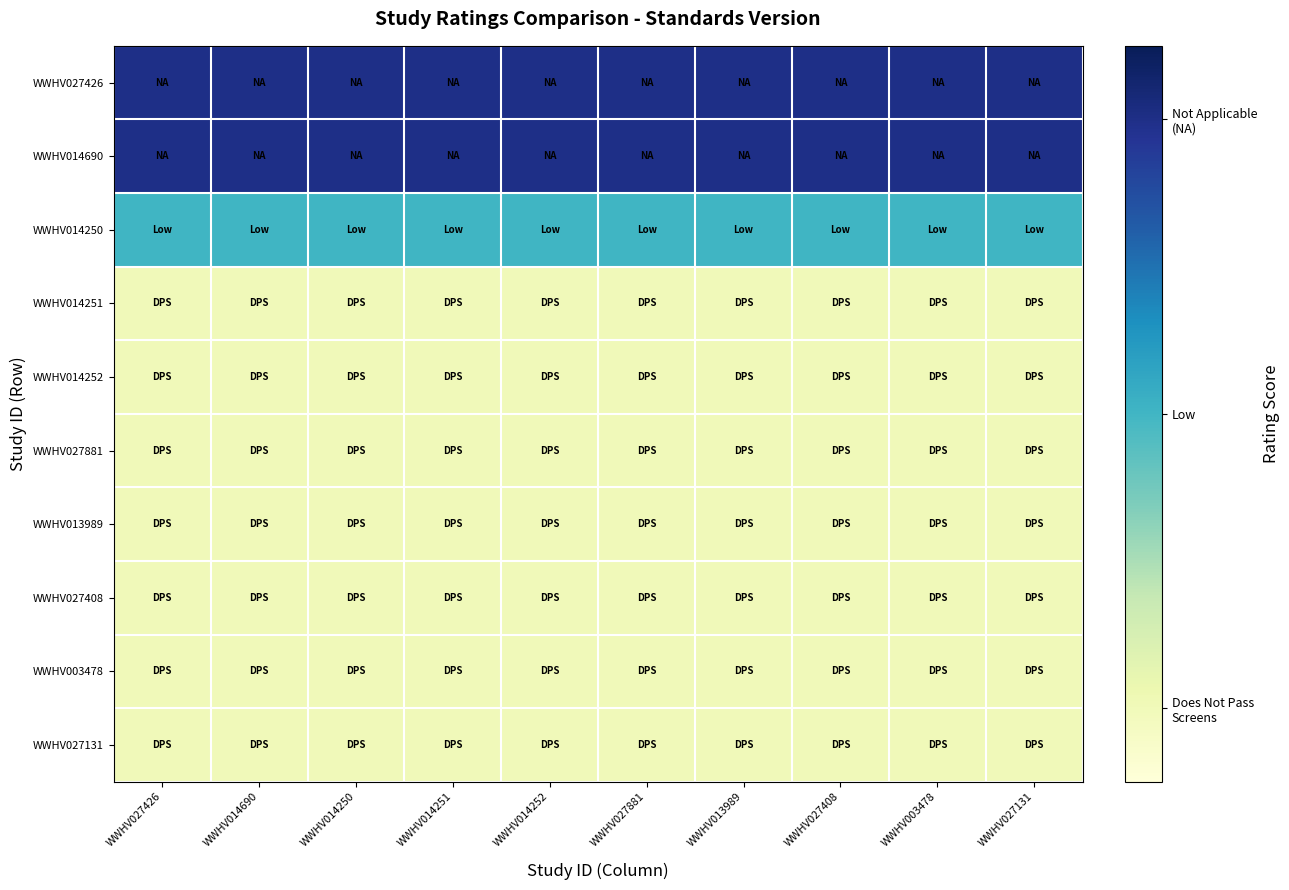

Reading right to left, list all the values displayed in this chart.

WWHV027426: WWHV027131=0.9	WWHV003478=0.9	WWHV027408=0.9	WWHV013989=0.9	WWHV027881=0.9	WWHV014252=0.9	WWHV014251=0.9	WWHV014250=0.9	WWHV014690=0.9	WWHV027426=0.9
WWHV014690: WWHV027131=0.9	WWHV003478=0.9	WWHV027408=0.9	WWHV013989=0.9	WWHV027881=0.9	WWHV014252=0.9	WWHV014251=0.9	WWHV014250=0.9	WWHV014690=0.9	WWHV027426=0.9
WWHV014250: WWHV027131=0.5	WWHV003478=0.5	WWHV027408=0.5	WWHV013989=0.5	WWHV027881=0.5	WWHV014252=0.5	WWHV014251=0.5	WWHV014250=0.5	WWHV014690=0.5	WWHV027426=0.5
WWHV014251: WWHV027131=0.1	WWHV003478=0.1	WWHV027408=0.1	WWHV013989=0.1	WWHV027881=0.1	WWHV014252=0.1	WWHV014251=0.1	WWHV014250=0.1	WWHV014690=0.1	WWHV027426=0.1
WWHV014252: WWHV027131=0.1	WWHV003478=0.1	WWHV027408=0.1	WWHV013989=0.1	WWHV027881=0.1	WWHV014252=0.1	WWHV014251=0.1	WWHV014250=0.1	WWHV014690=0.1	WWHV027426=0.1
WWHV027881: WWHV027131=0.1	WWHV003478=0.1	WWHV027408=0.1	WWHV013989=0.1	WWHV027881=0.1	WWHV014252=0.1	WWHV014251=0.1	WWHV014250=0.1	WWHV014690=0.1	WWHV027426=0.1
WWHV013989: WWHV027131=0.1	WWHV003478=0.1	WWHV027408=0.1	WWHV013989=0.1	WWHV027881=0.1	WWHV014252=0.1	WWHV014251=0.1	WWHV014250=0.1	WWHV014690=0.1	WWHV027426=0.1
WWHV027408: WWHV027131=0.1	WWHV003478=0.1	WWHV027408=0.1	WWHV013989=0.1	WWHV027881=0.1	WWHV014252=0.1	WWHV014251=0.1	WWHV014250=0.1	WWHV014690=0.1	WWHV027426=0.1
WWHV003478: WWHV027131=0.1	WWHV003478=0.1	WWHV027408=0.1	WWHV013989=0.1	WWHV027881=0.1	WWHV014252=0.1	WWHV014251=0.1	WWHV014250=0.1	WWHV014690=0.1	WWHV027426=0.1
WWHV027131: WWHV027131=0.1	WWHV003478=0.1	WWHV027408=0.1	WWHV013989=0.1	WWHV027881=0.1	WWHV014252=0.1	WWHV014251=0.1	WWHV014250=0.1	WWHV014690=0.1	WWHV027426=0.1